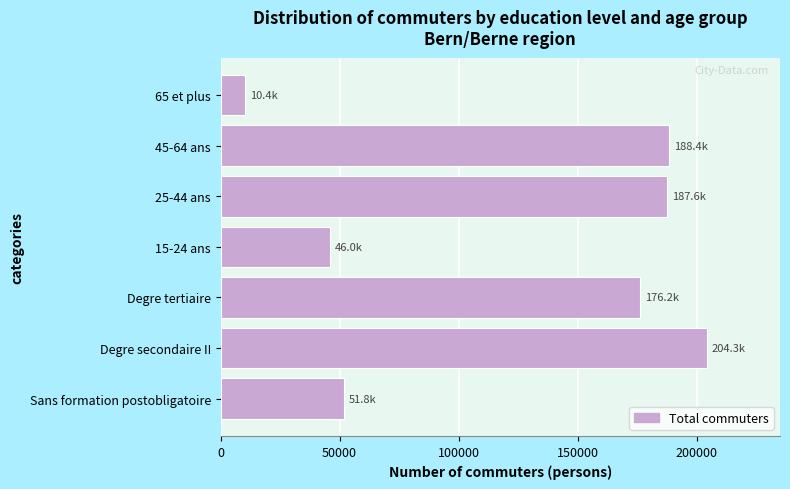

What value does the data have at 45-64 ans?

188363.0